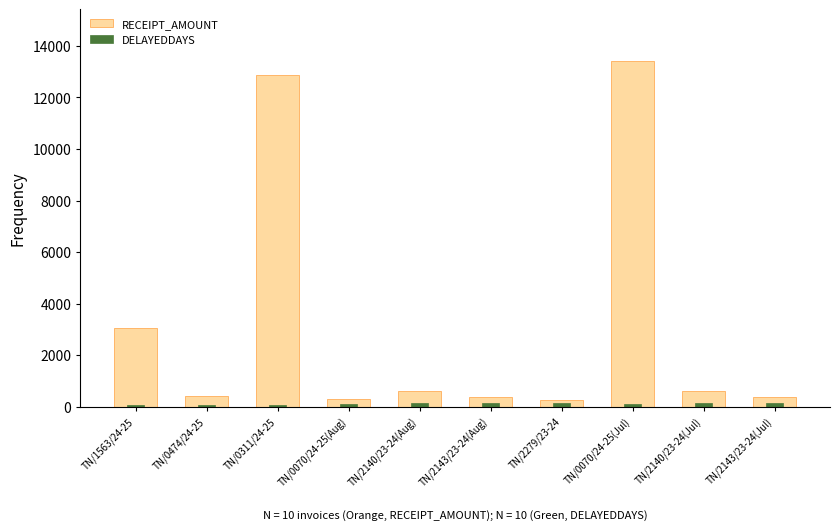

What is the difference between the highest and lowest values at TN/1563/24-25?

2961.1